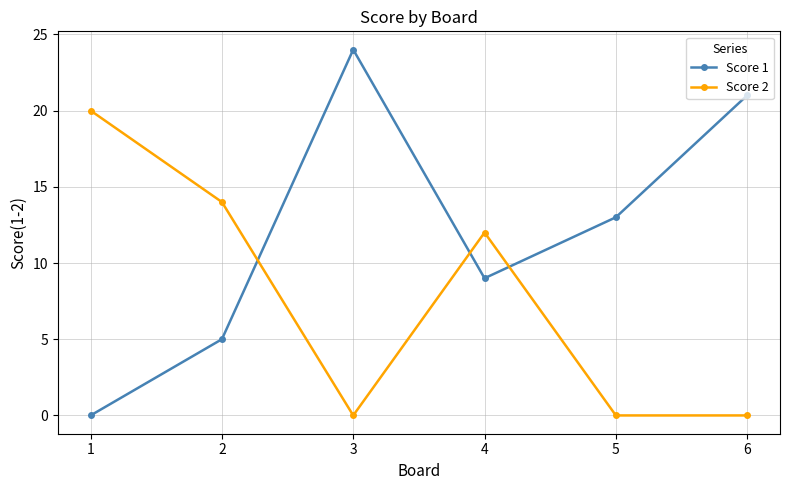

Reading left to right, transcribe all the data shown in this chart.

Score 1: 1=0	2=5	3=24	4=9	5=13	6=21
Score 2: 1=20	2=14	3=0	4=12	5=0	6=0